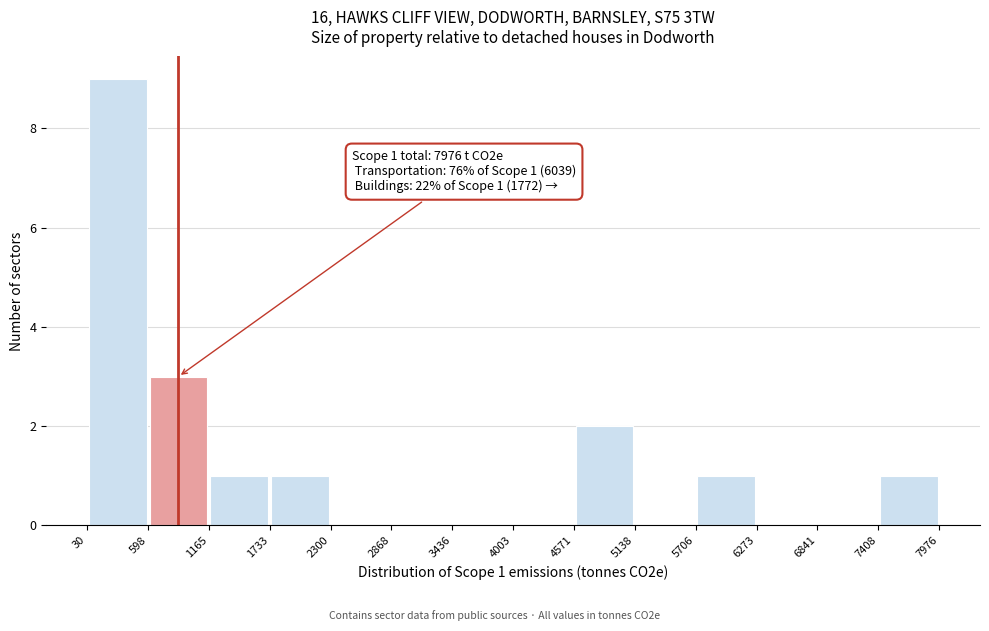

Over which range of the x-axis is the bar tallest?

30 to 598